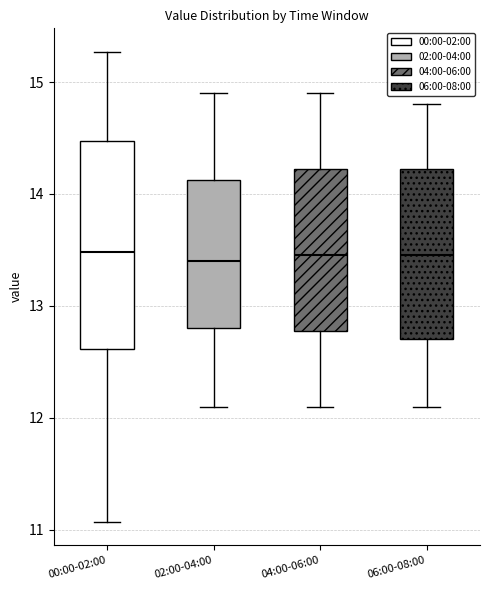

Reading left to right, read every box against the y-axis: the position of its median line, the range the box covers, and the ends of its whiskers. The values are not printed on the chart, so give them approximately, as read against the axis.

00:00-02:00: median 13.5, box 12.6 to 14.5, whiskers 11.1 to 15.3
02:00-04:00: median 13.4, box 12.8 to 14.1, whiskers 12.1 to 14.9
04:00-06:00: median 13.5, box 12.8 to 14.2, whiskers 12.1 to 14.9
06:00-08:00: median 13.5, box 12.7 to 14.2, whiskers 12.1 to 14.8